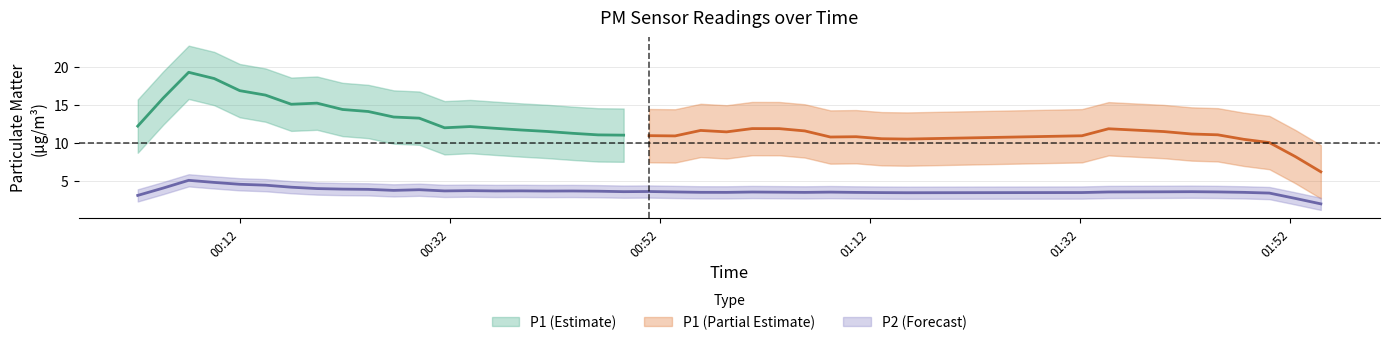

True or false: P1 and P2 cross at least once.

False